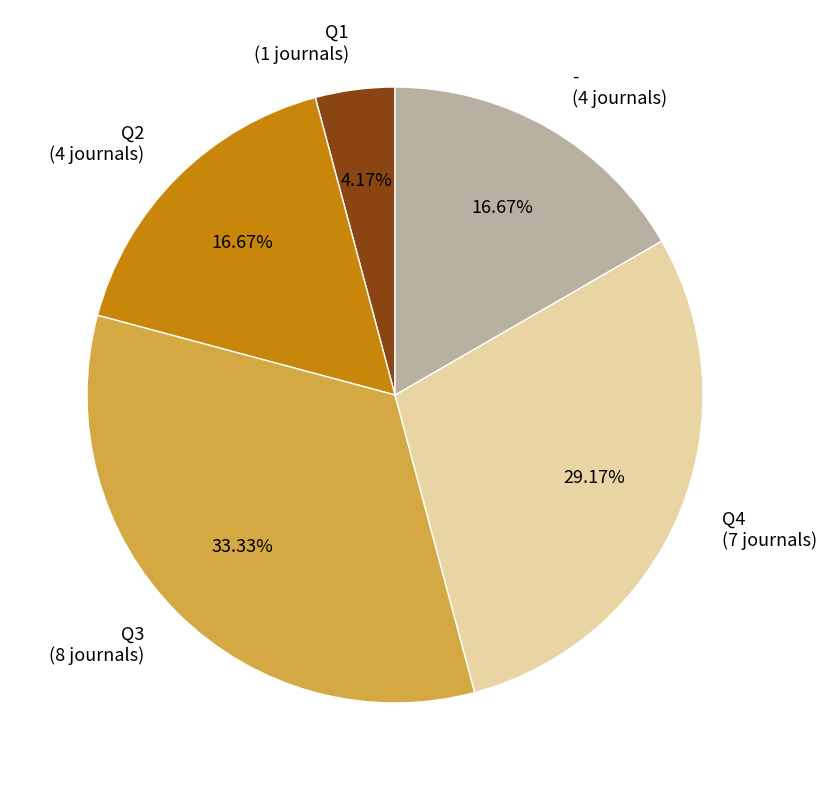

To the nearest percent, what percentage of the pie is -?

17%